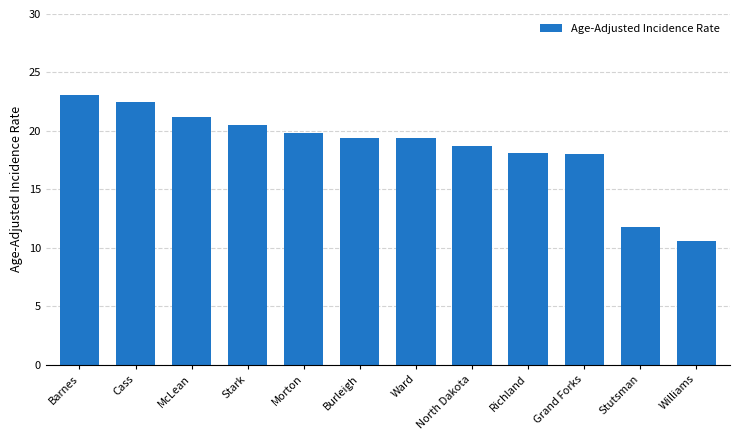

What is the difference between the maximum and second lowest values?

11.3